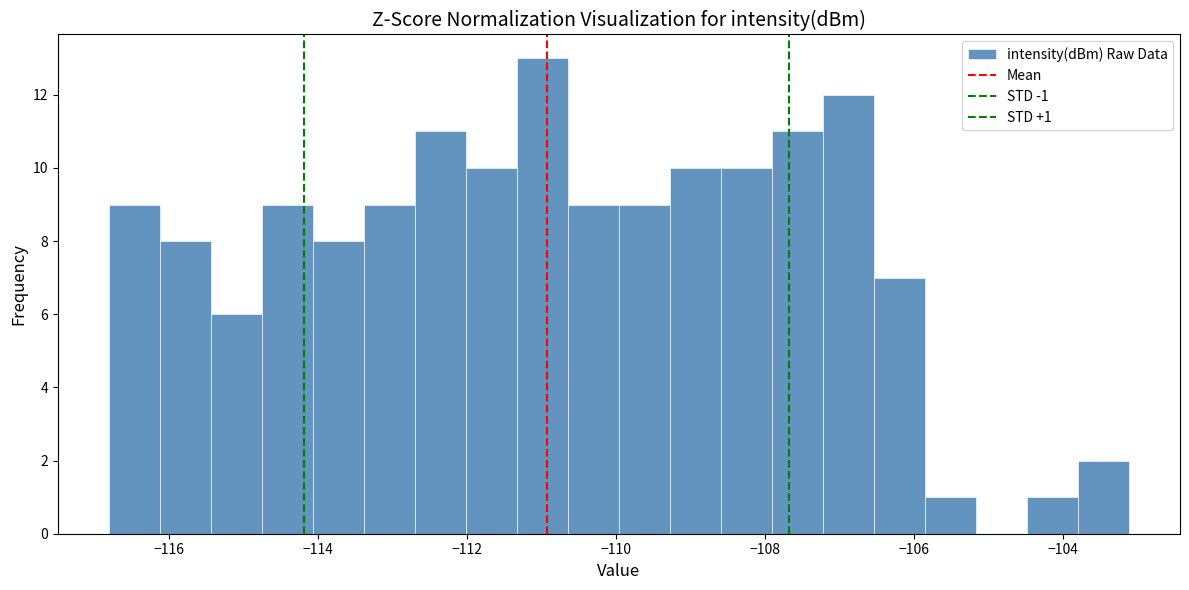

Read against the x-axis, roughly where is the centre of the tallest bar?

-111.0